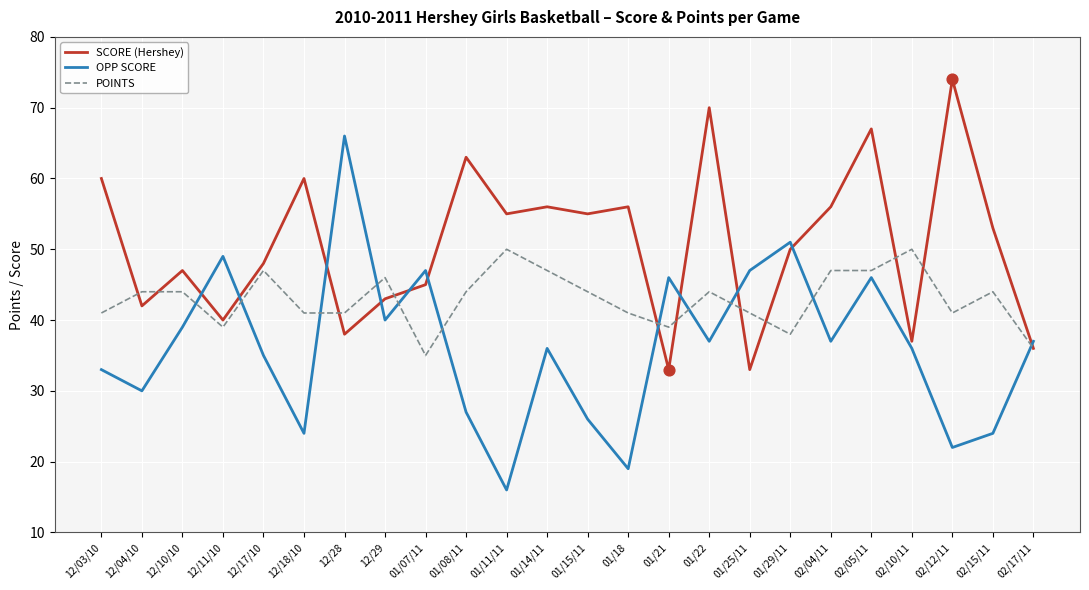

At how many categories does at least one series exceed 20?

24